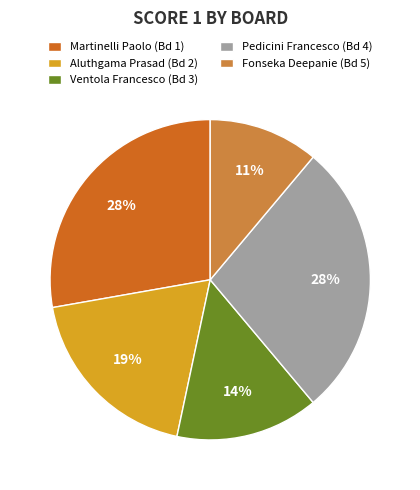

Which slice is the smallest?

Fonseka Deepanie (Bd 5)